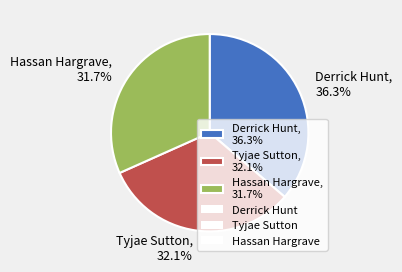

True or false: Derrick Hunt accounts for 48% of the total.

False